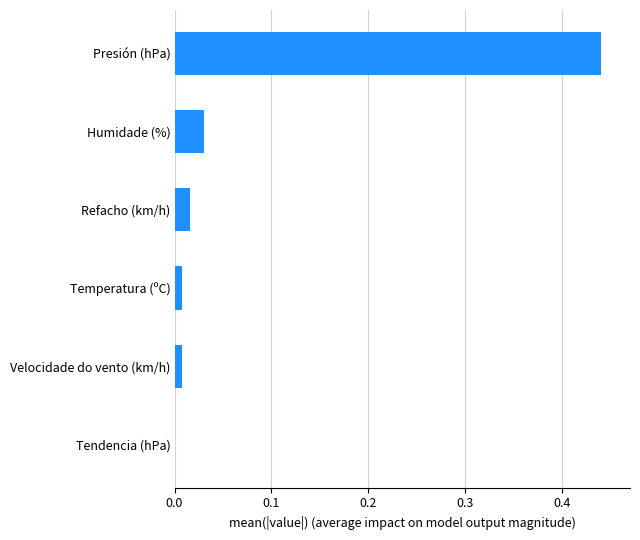

What is the change in value from Refacho (km/h) to Presión (hPa)?

+0.4